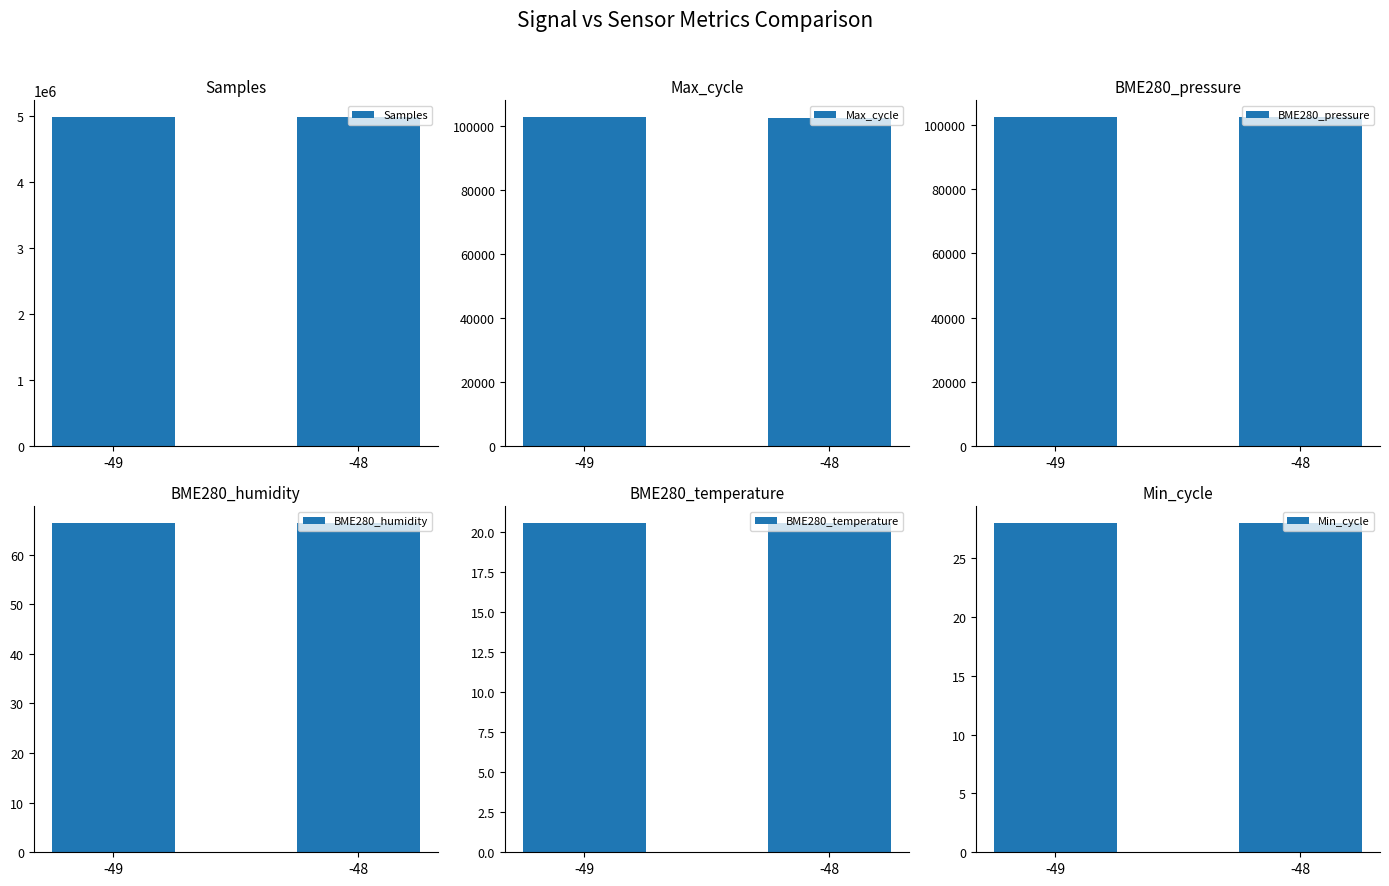

Reading left to right, transcribe all the data shown in this chart.

Samples: 4987790.9	4982394.6
Max_cycle: 102966.2	102540.6
BME280_pressure: 102408.8	102409.4
BME280_humidity: 66.4	66.4
BME280_temperature: 20.6	20.6
Min_cycle: 28.0	28.0